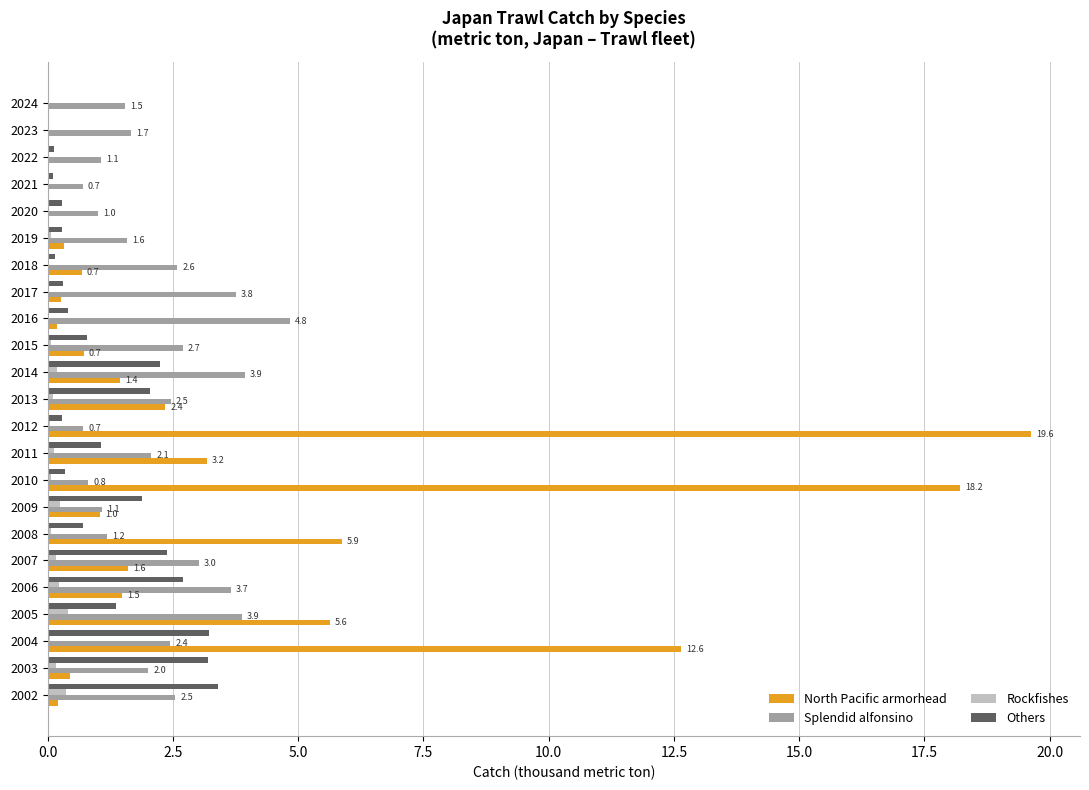

What is the maximum value shown in the chart?

19.6